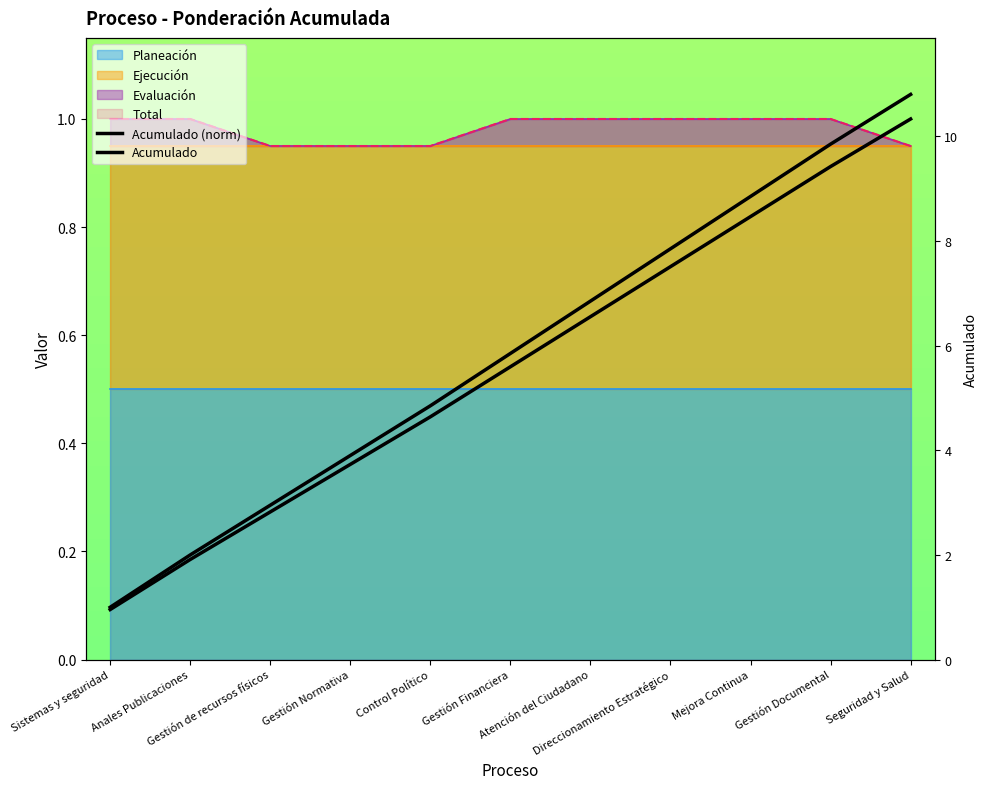

Between Atención del Ciudadano and Direccionamiento Estratégico, which series saw the biggest shift?

Acumulado